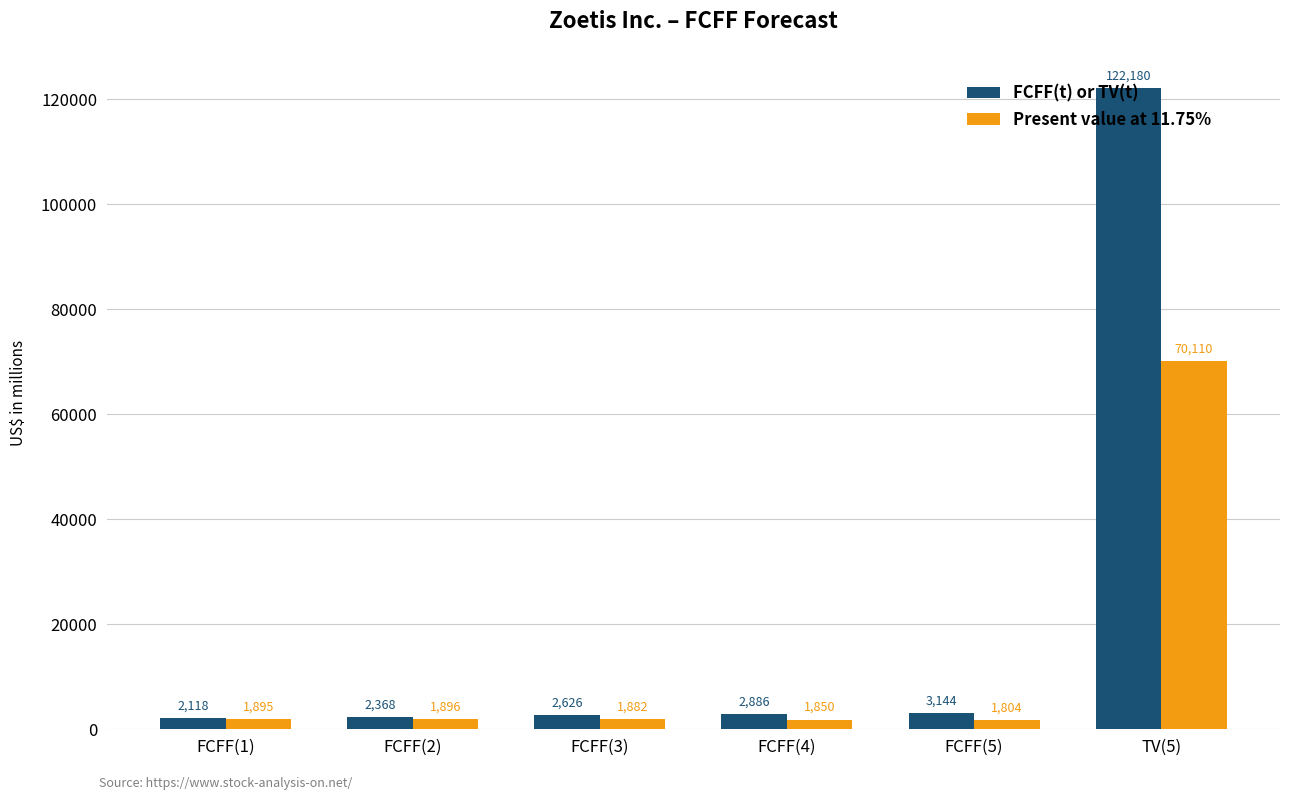

What is the maximum value shown in the chart?

122180